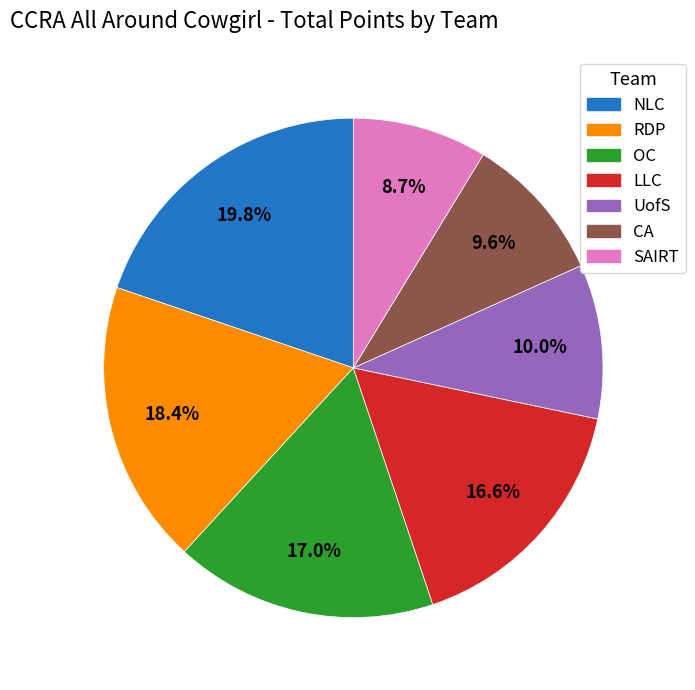

What is the smallest slice in the pie chart?

SAIRT